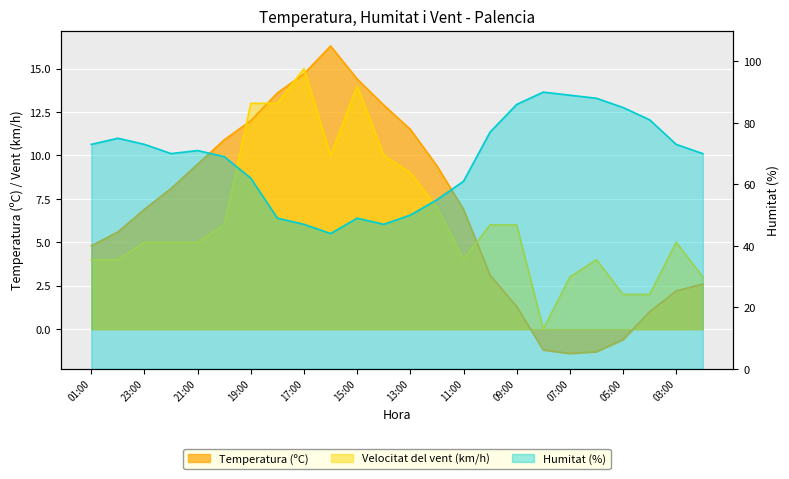

How many distinct data groups are displayed?

3